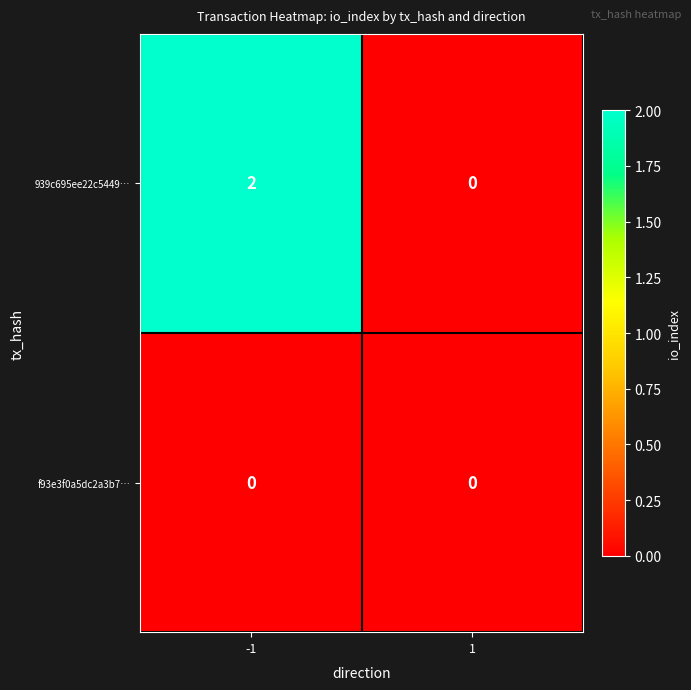

List the series in order of their overall mean, highest first.

939c695ee22c5449…, f93e3f0a5dc2a3b7…